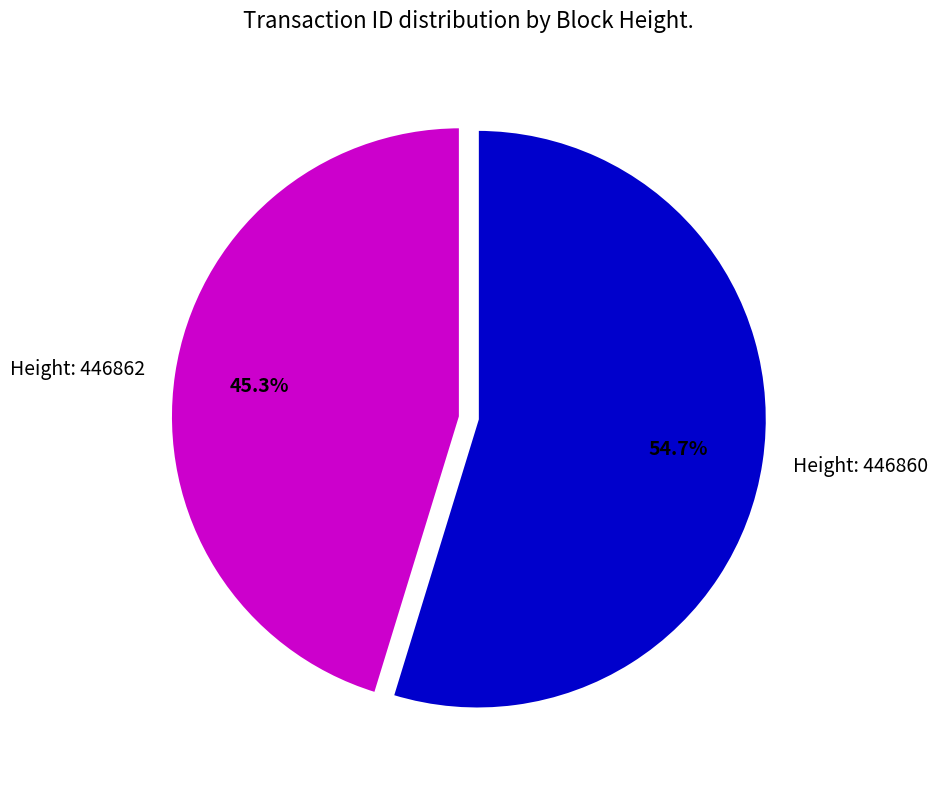

Approximately how many times larger is the value at Height: 446860 compared to Height: 446862?

1.2